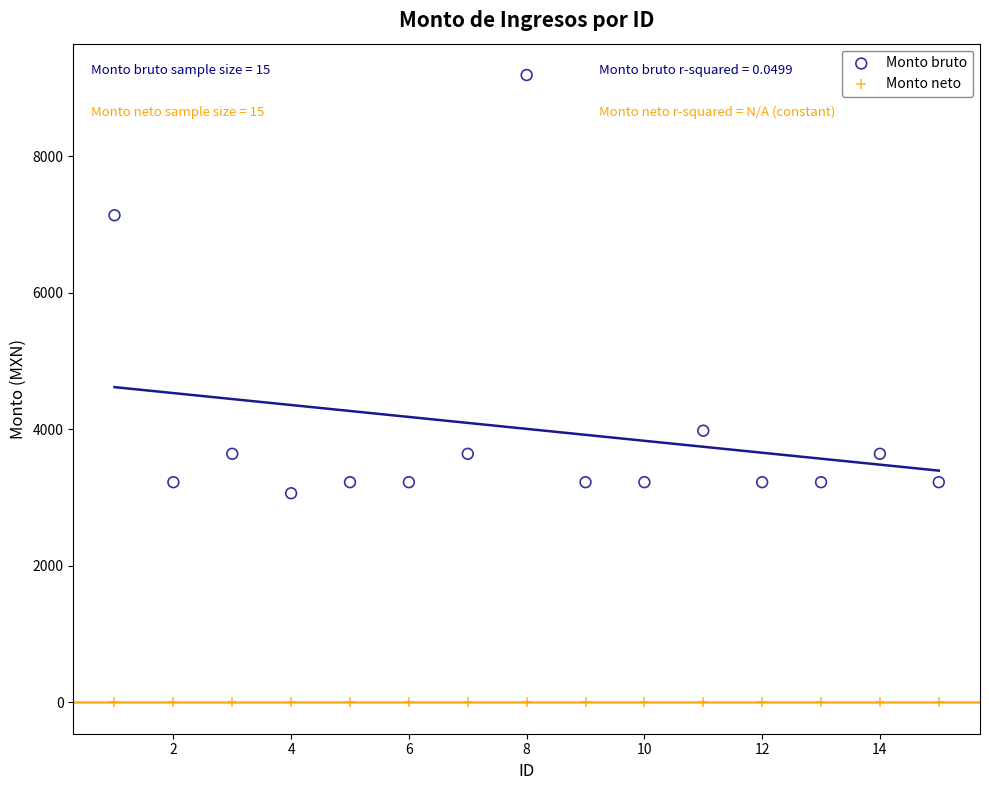

What are all the series names shown in the legend?

Monto bruto, Monto neto